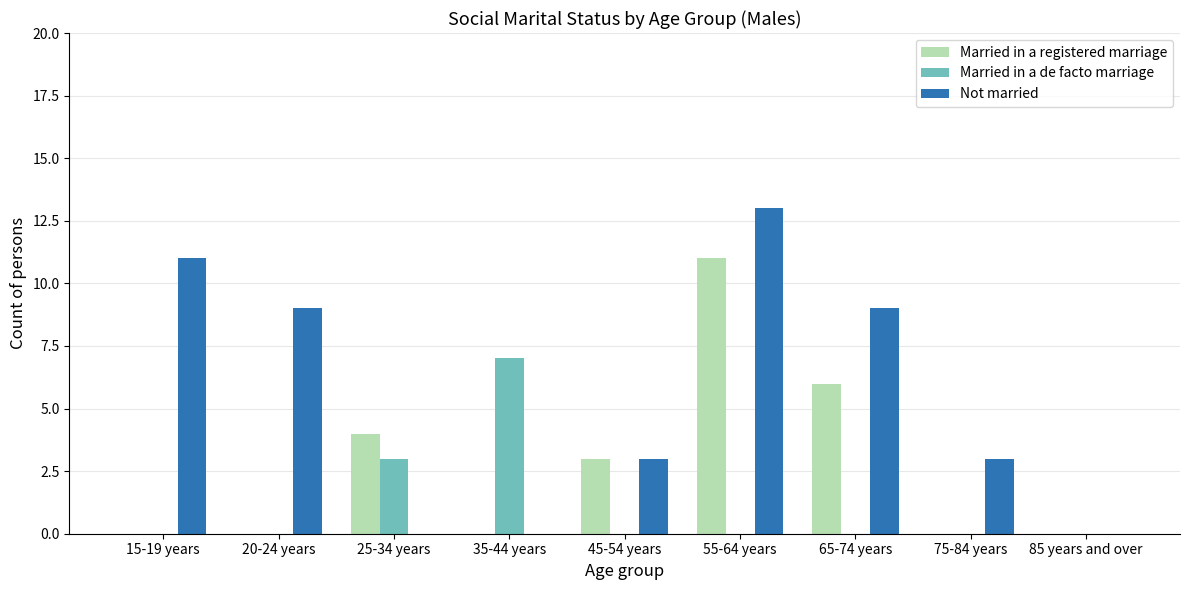

What value does the Not married series have at 45-54 years, to the nearest 5?

5